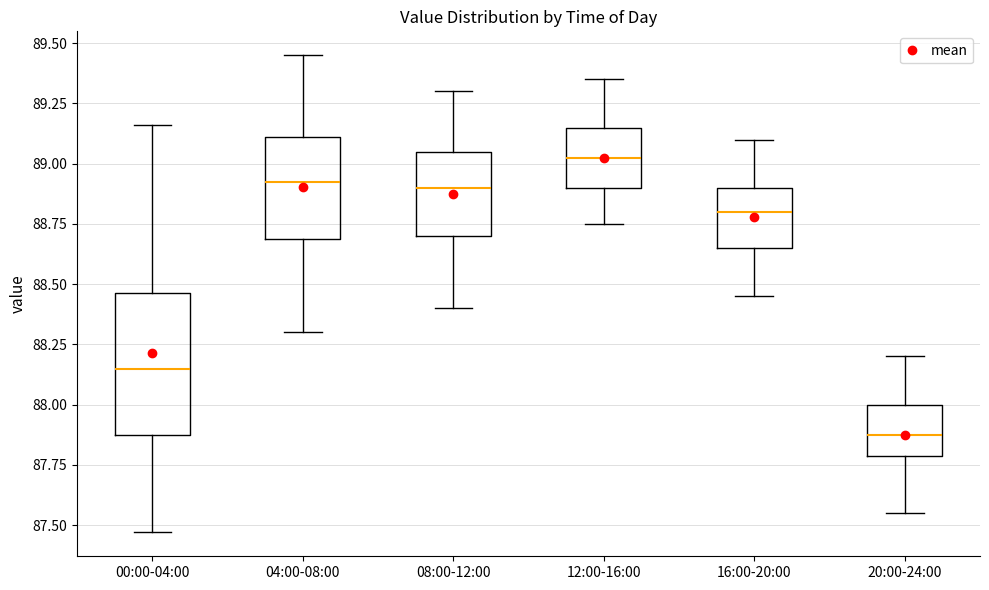

Which box has the highest median line?

12:00-16:00